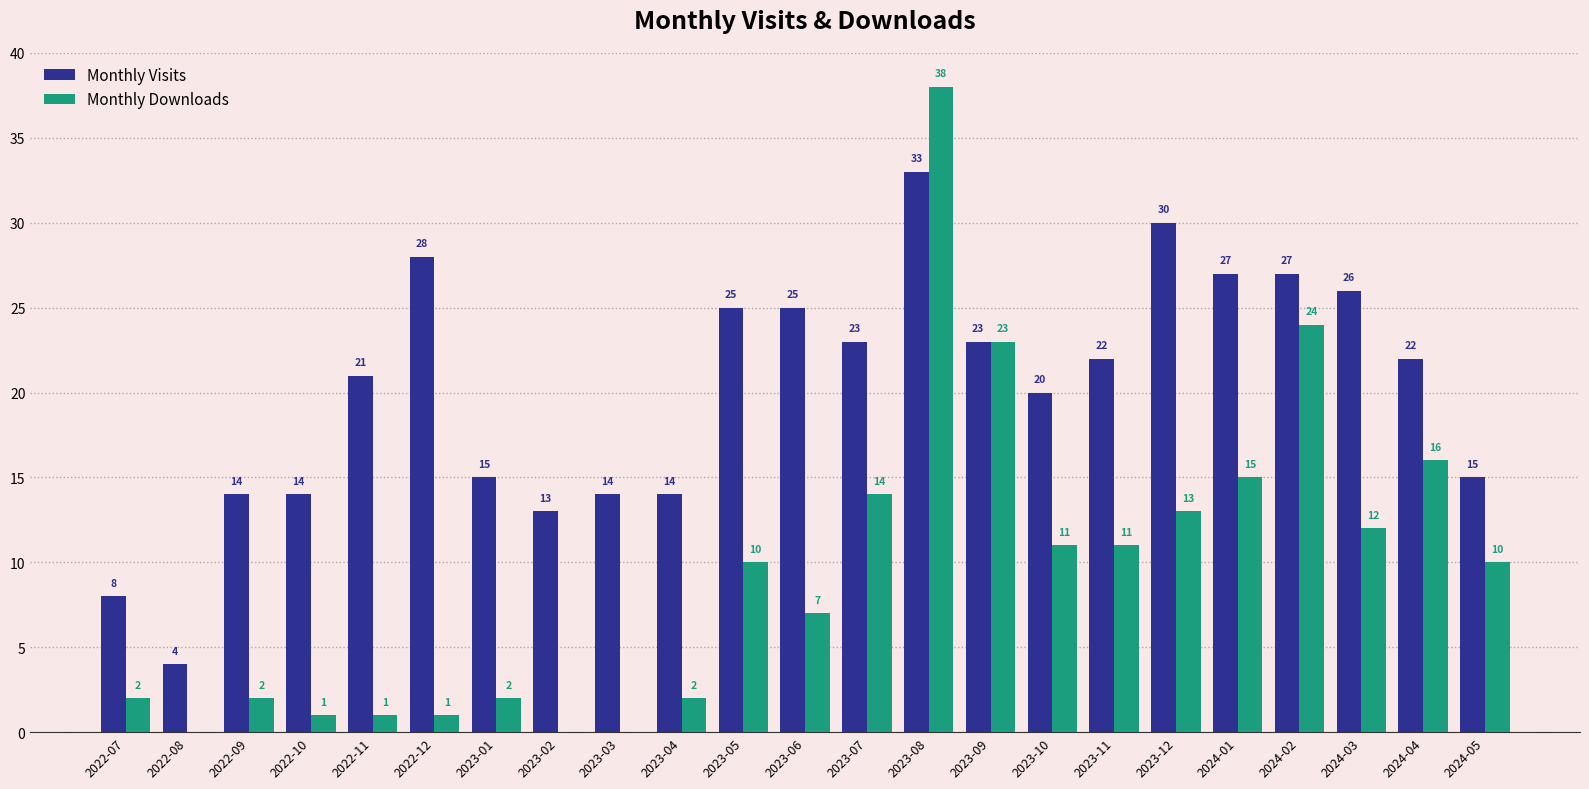

Which series has the widest spread of values?

Monthly Downloads